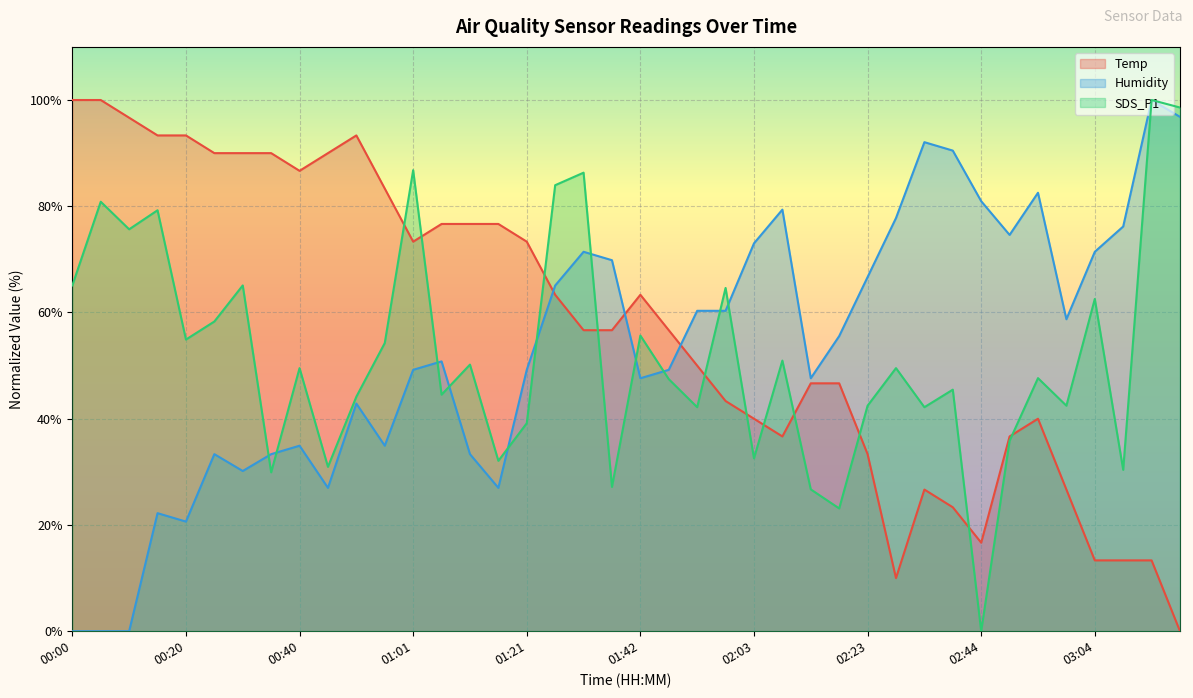

At which category does SDS_P1 reach its first local valley?

00:10